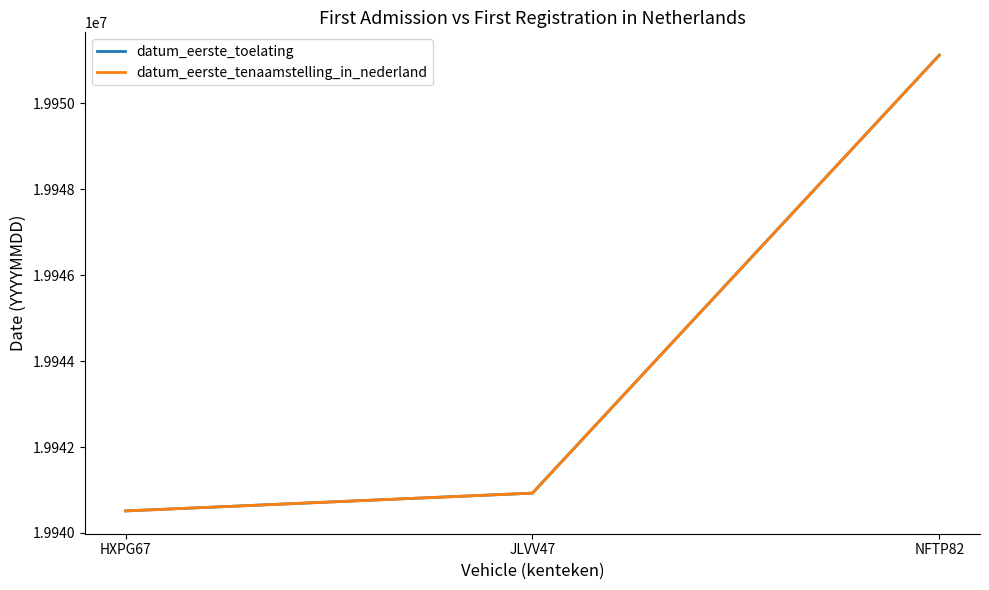

Is this an area chart (filled region under the line)?

No